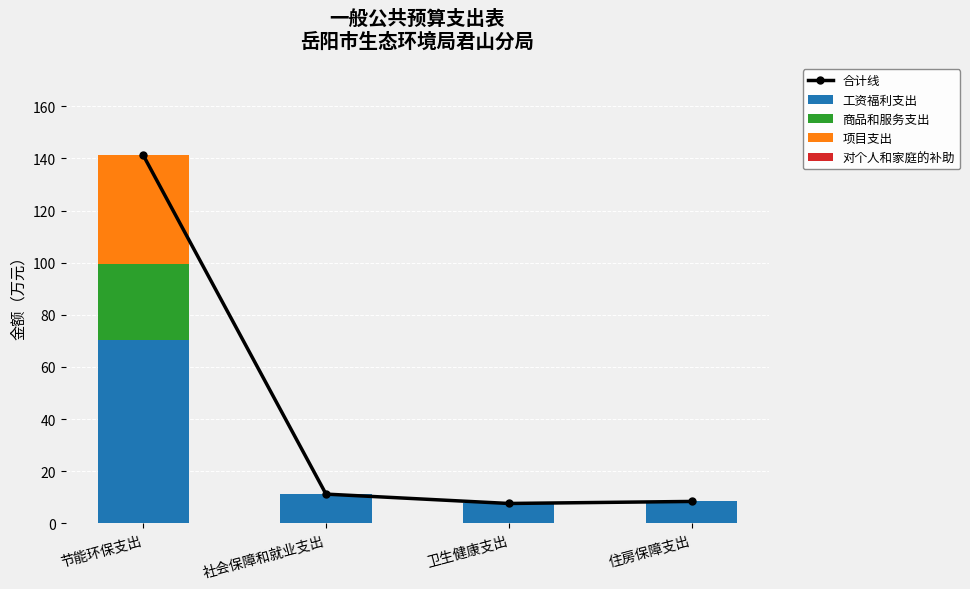

Reading left to right, list all the values displayed in this chart.

合计线: 节能环保支出=141.2	社会保障和就业支出=11.2	卫生健康支出=7.7	住房保障支出=8.4
工资福利支出: 节能环保支出=70.3	社会保障和就业支出=11.2	卫生健康支出=7.7	住房保障支出=8.4
商品和服务支出: 节能环保支出=29.2	社会保障和就业支出=0.0	卫生健康支出=0.0	住房保障支出=0.0
项目支出: 节能环保支出=41.8	社会保障和就业支出=0.0	卫生健康支出=0.0	住房保障支出=0.0
对个人和家庭的补助: 节能环保支出=0.0	社会保障和就业支出=0.0	卫生健康支出=0.0	住房保障支出=0.0